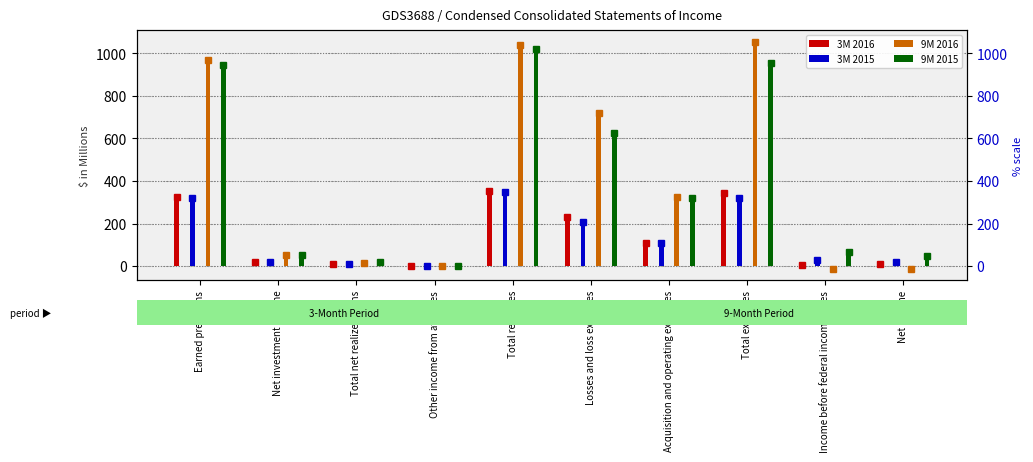

What are all the series names shown in the legend?

3M 2016, 3M 2015, 9M 2016, 9M 2015